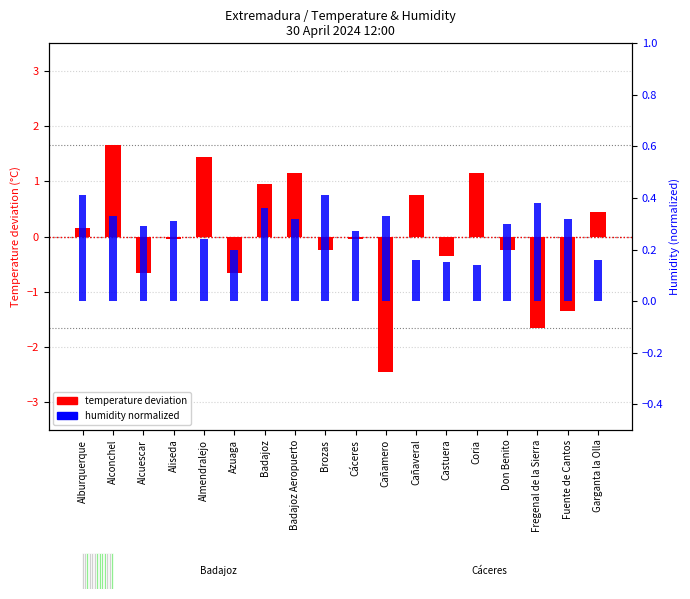

Rank the categories by temperature deviation (°C) value from lowest to highest.

Cañamero, Fregenal de la Sierra, Fuente de Cantos, Alcuescar, Azuaga, Castuera, Brozas, Don Benito, Aliseda, Cáceres, Alburquerque, Garganta la Olla, Cañaveral, Badajoz, Badajoz Aeropuerto, Coria, Almendralejo, Alconchel